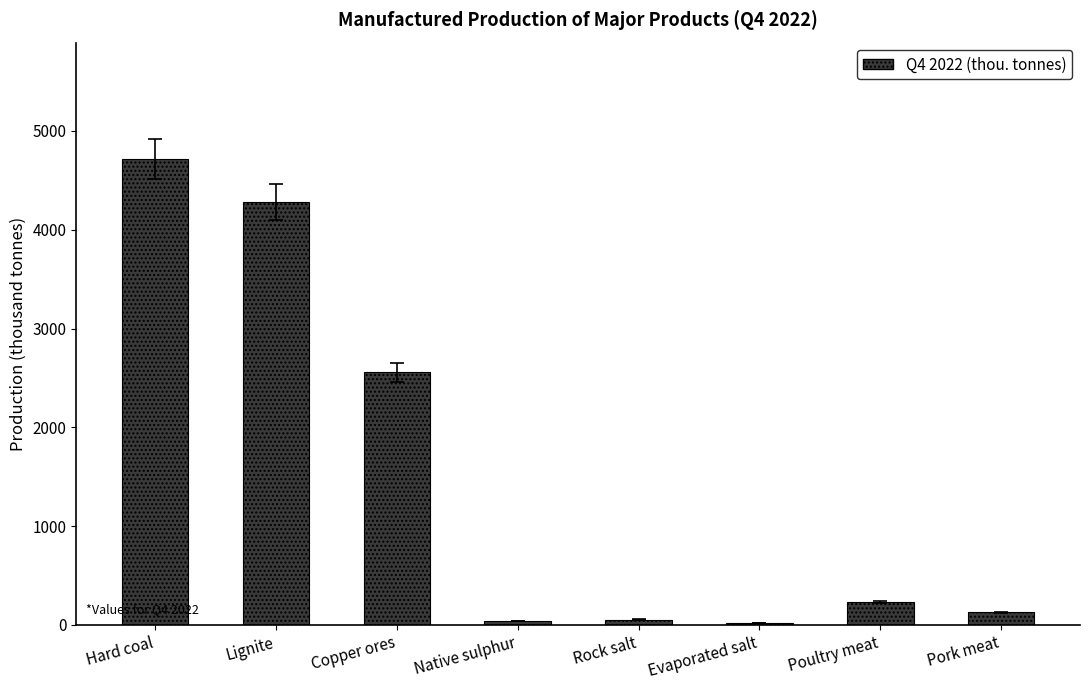

Between Rock salt and Poultry meat, which is larger?

Poultry meat